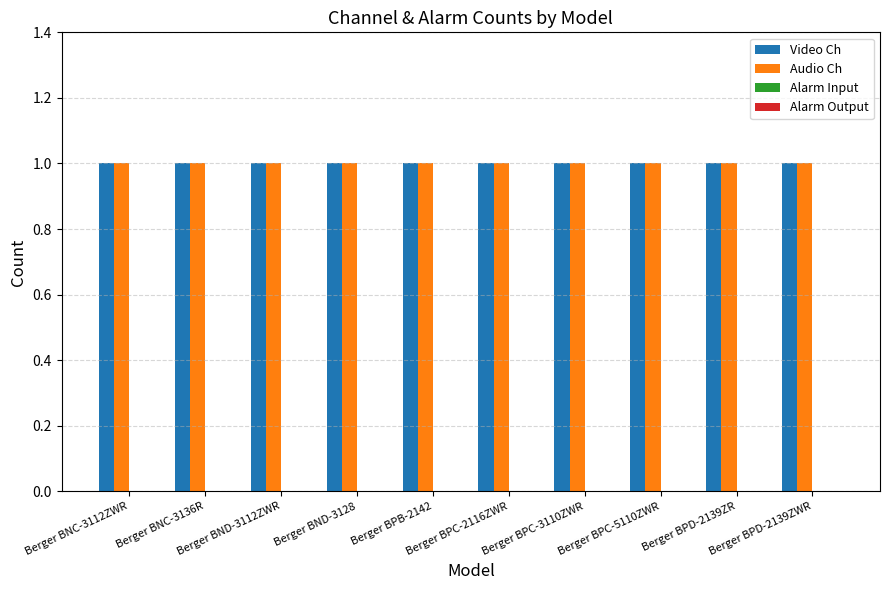

What position from the left is Berger BPD-2139ZWR?

10